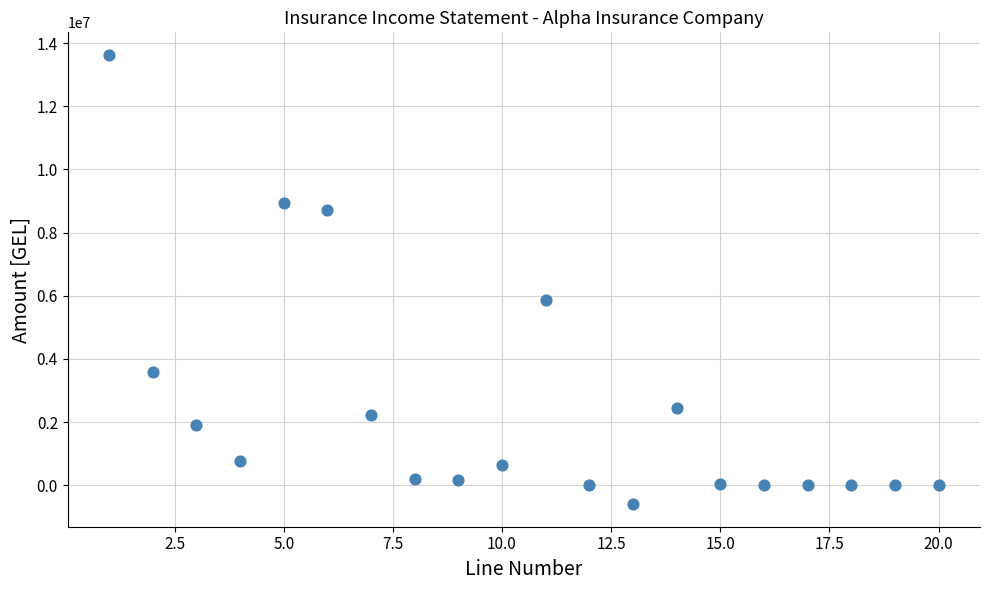

What is the range of Y values (max minus min)?

14227402.1